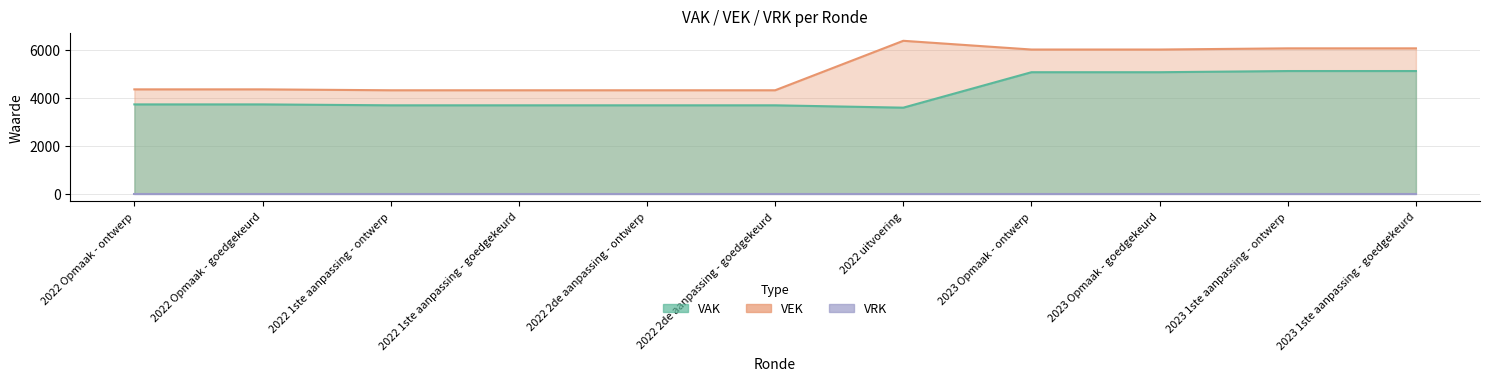

True or false: VEK has a value of 9652 at 2023 1ste aanpassing - goedgekeurd.

False